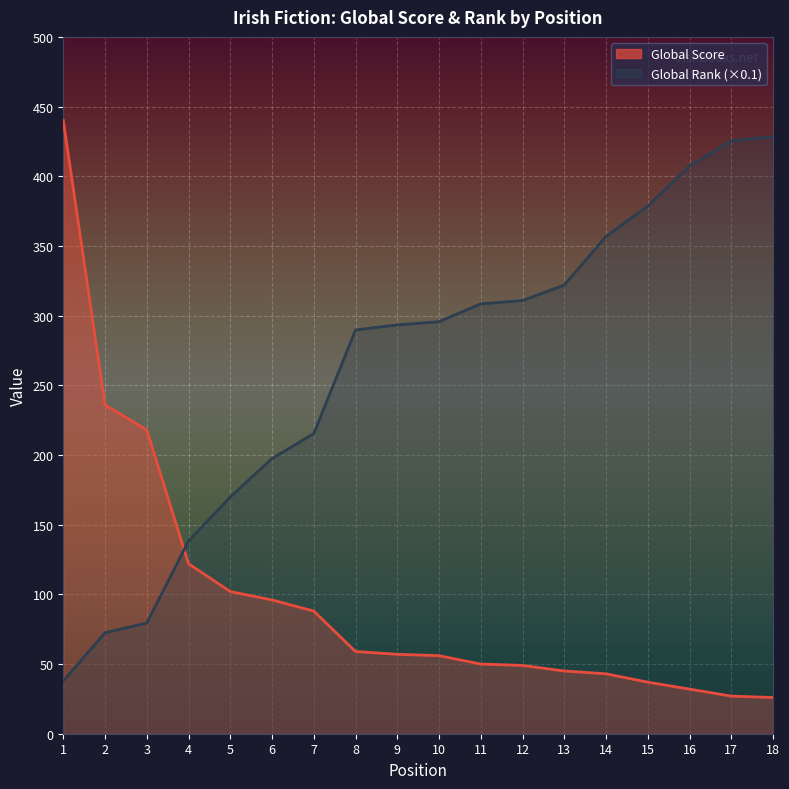

What is the minimum value shown in the chart?

26.0